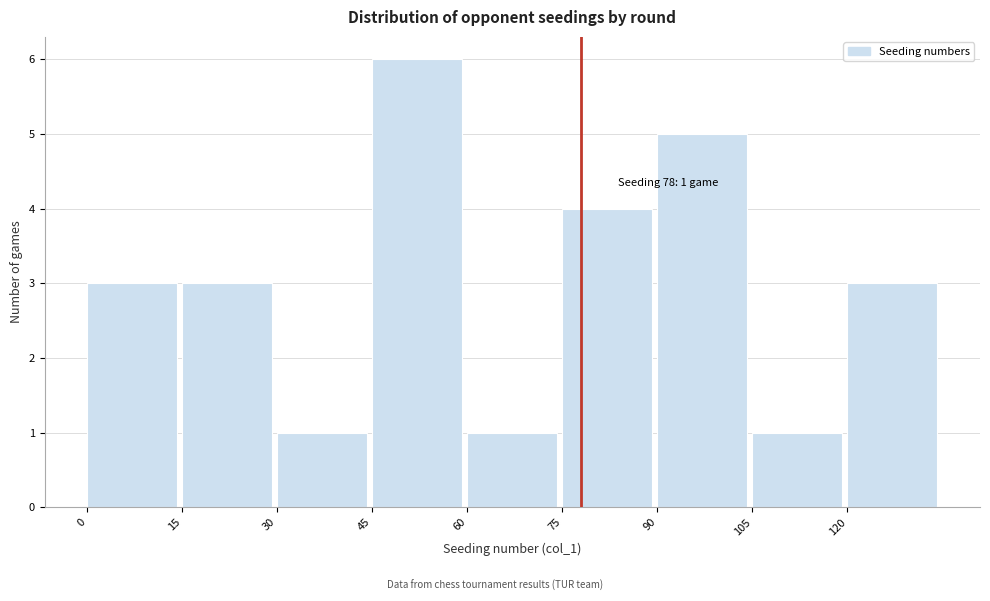

Over which range of the x-axis is the bar tallest?

45 to 60